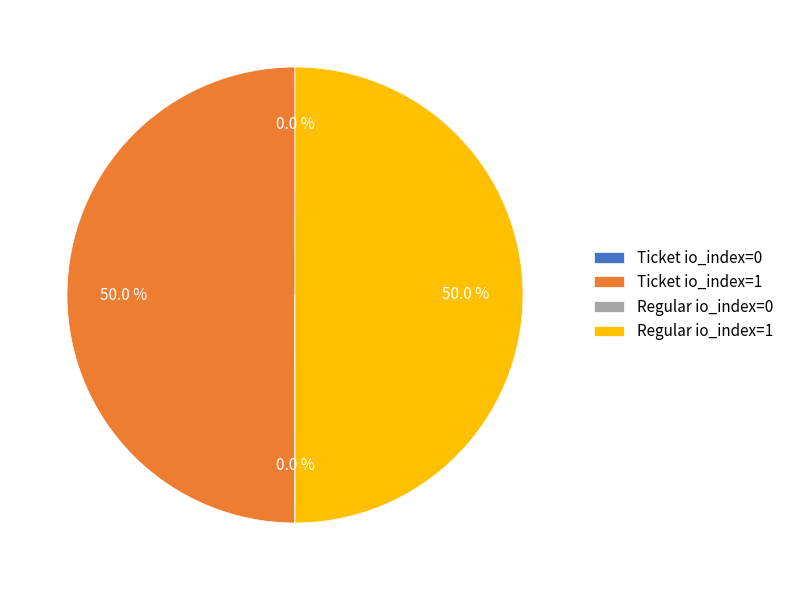

What portion of the pie excludes Ticket io_index=1?

50.0%